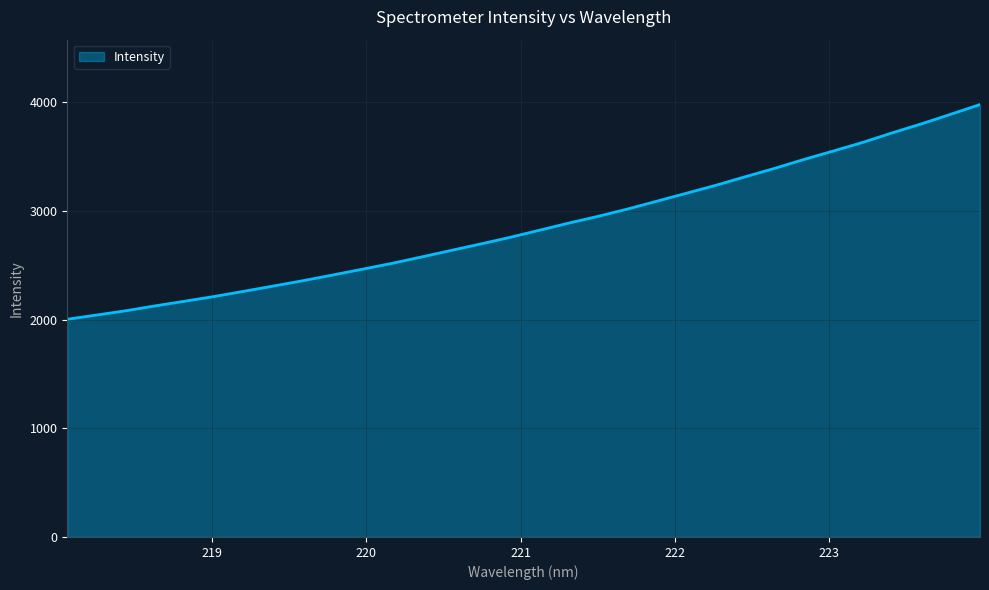

What is the difference between the maximum and minimum values?

1976.8